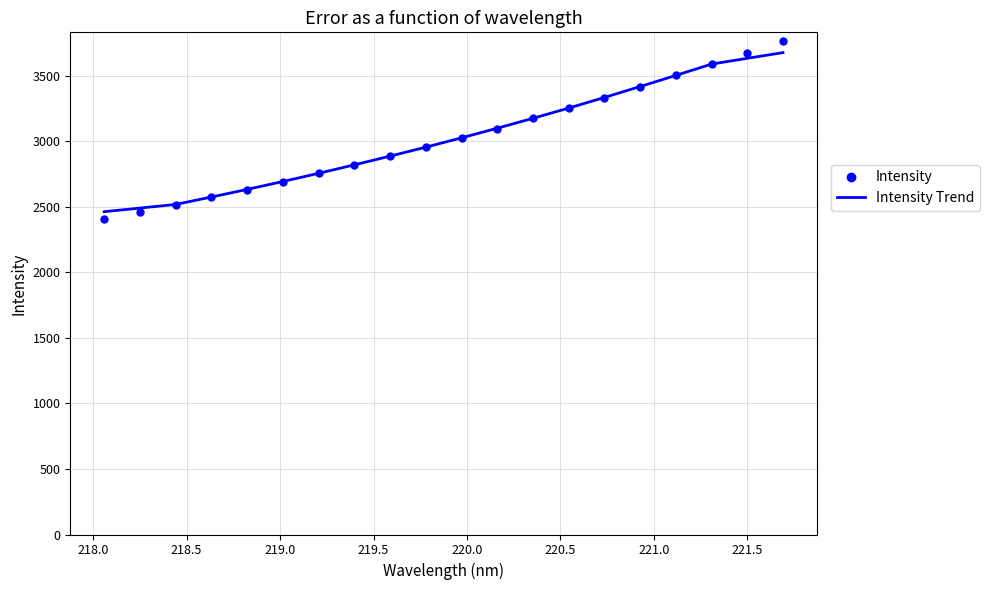

What is the smallest value displayed?

2407.7